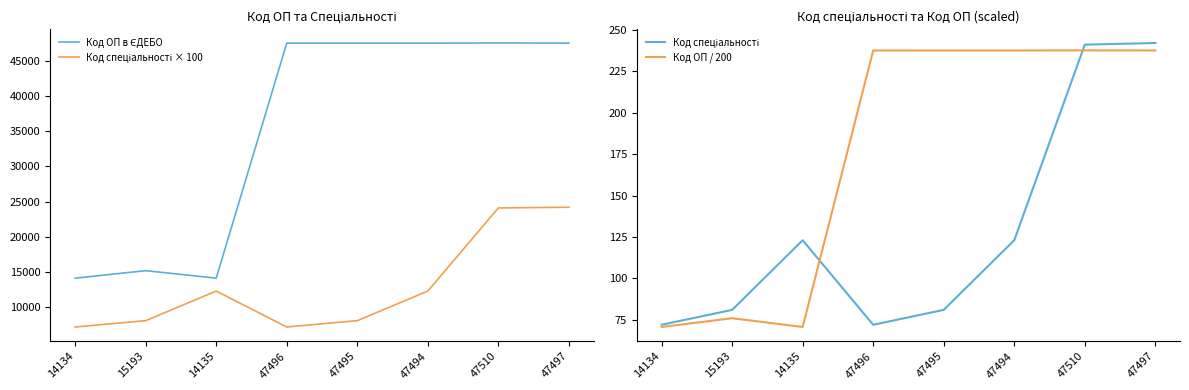

Which category has the lowest value in the Код спеціальності series?

14134